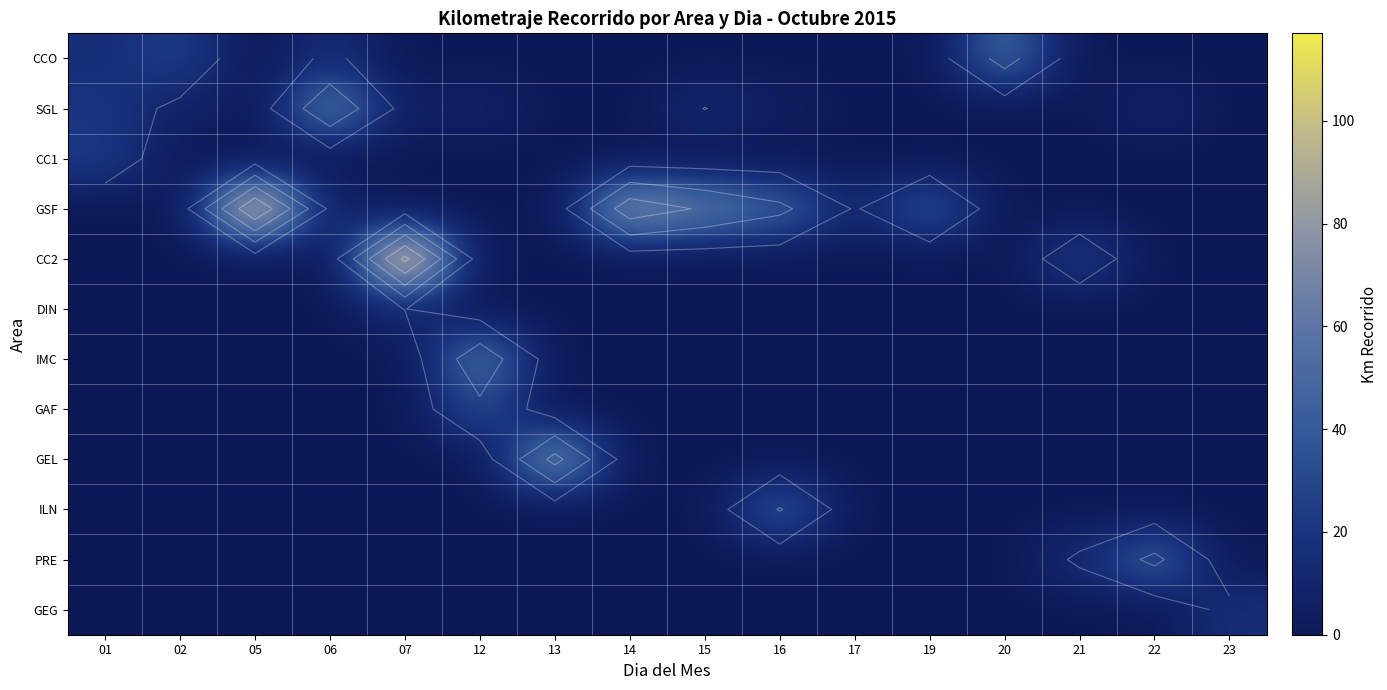

At how many categories does at least one series exceed 93?

2